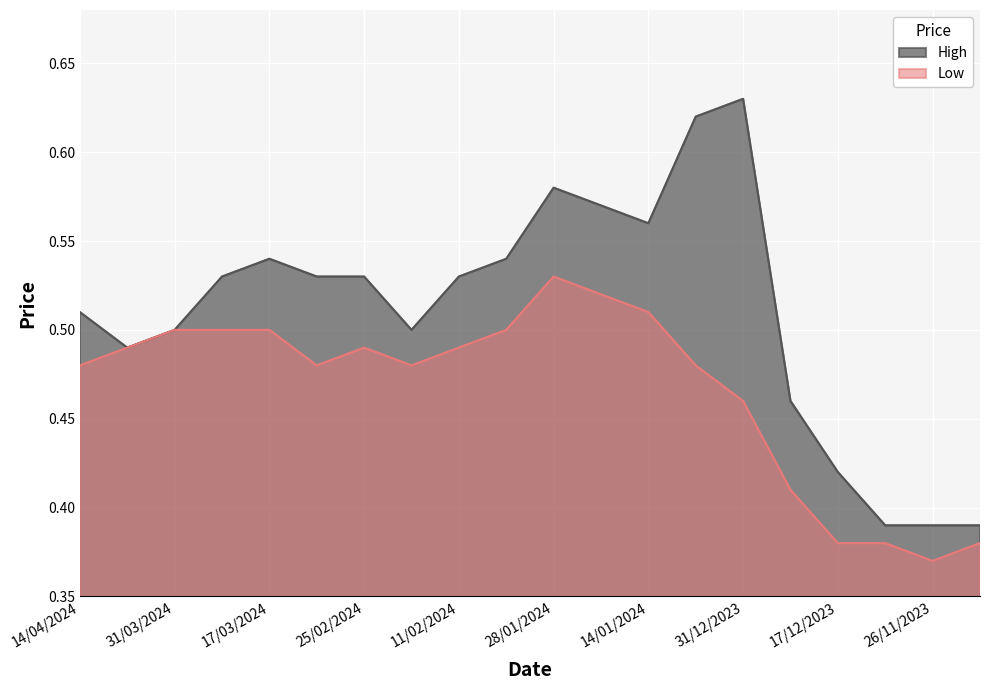

True or false: Low and High intersect in this chart.

False